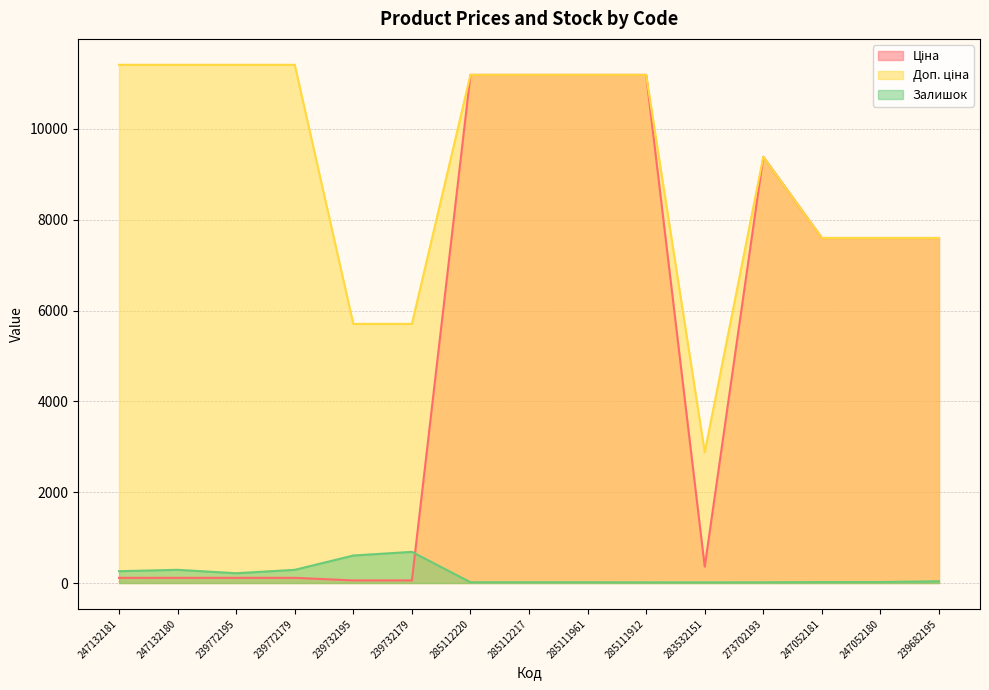

Reading left to right, extract all data points from this chart.

Ціна: 114.1	114.1	114.1	114.1	57.0	57.0	11188.2	11188.2	11188.2	11188.2	359.9	9384.0	7596.5	7596.5	7596.5
Доп. ціна: 11410.0	11410.0	11410.0	11410.0	5705.0	5705.0	11188.2	11188.2	11188.2	11188.2	2878.8	9384.0	7596.5	7596.5	7596.5
Залишок: 260.0	290.0	215.0	290.0	605.0	686.0	17.0	17.0	17.0	15.0	14.0	16.0	20.0	21.0	39.0